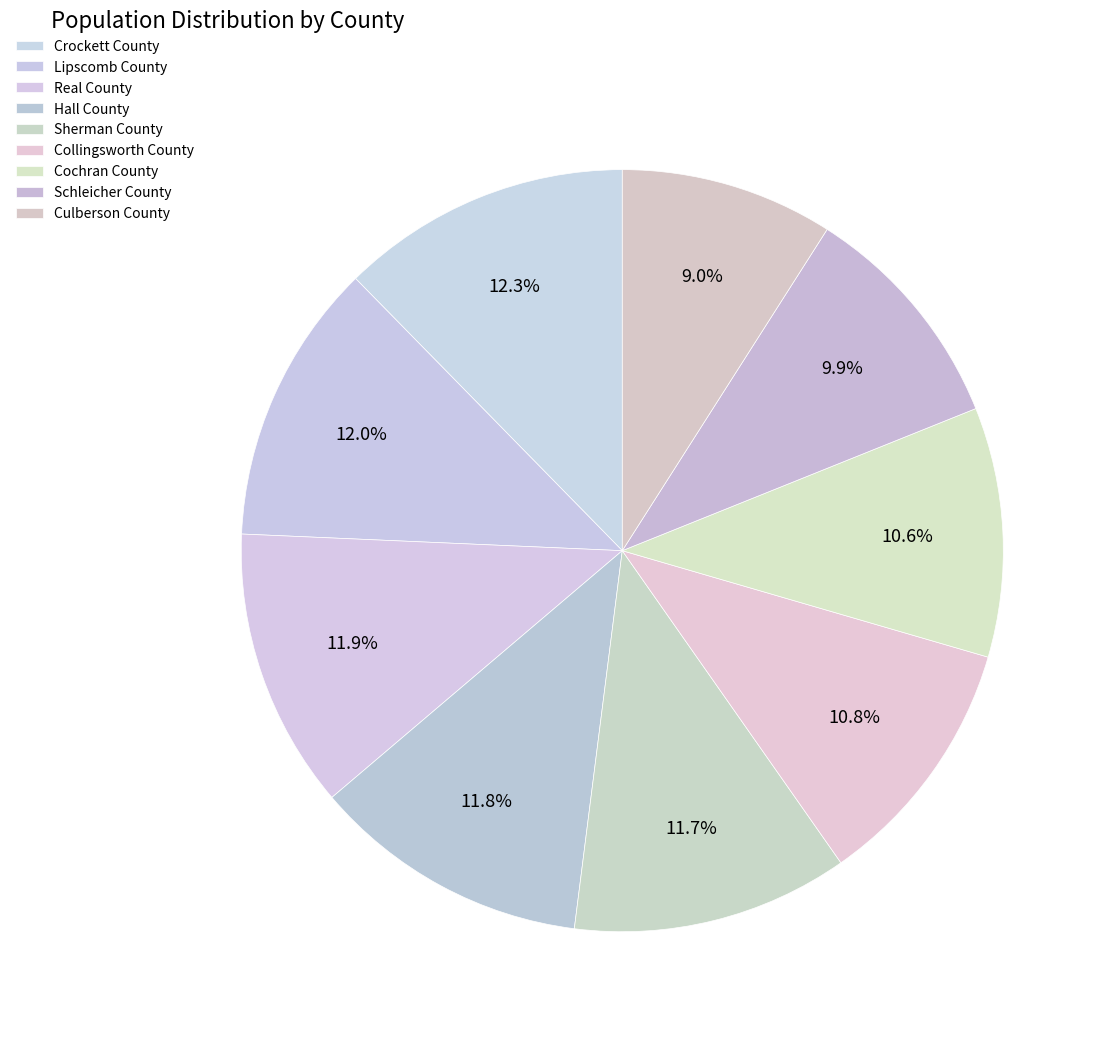

Between Culberson County and Crockett County, which is larger?

Crockett County